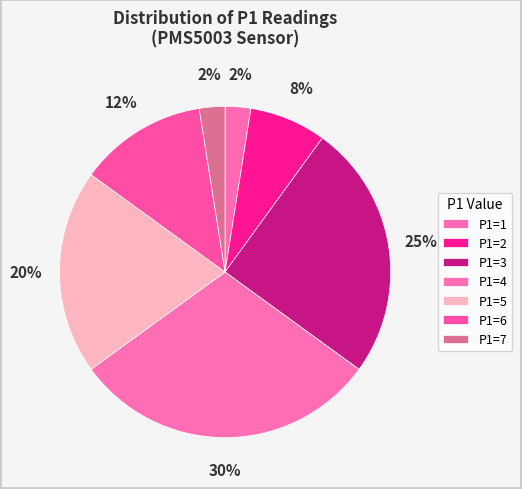

How many segments does this pie chart have?

7